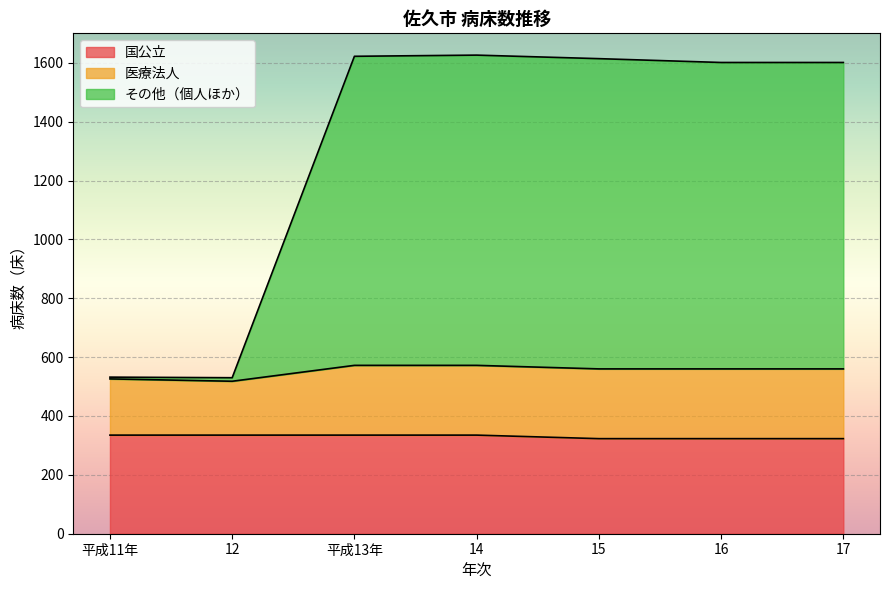

What is the highest value of the 国公立 series?

335